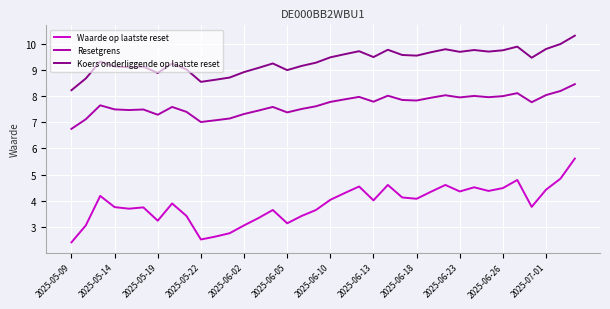

True or false: Koers onderliggende op laatste reset has more than 2 points higher than both neighbors.

True